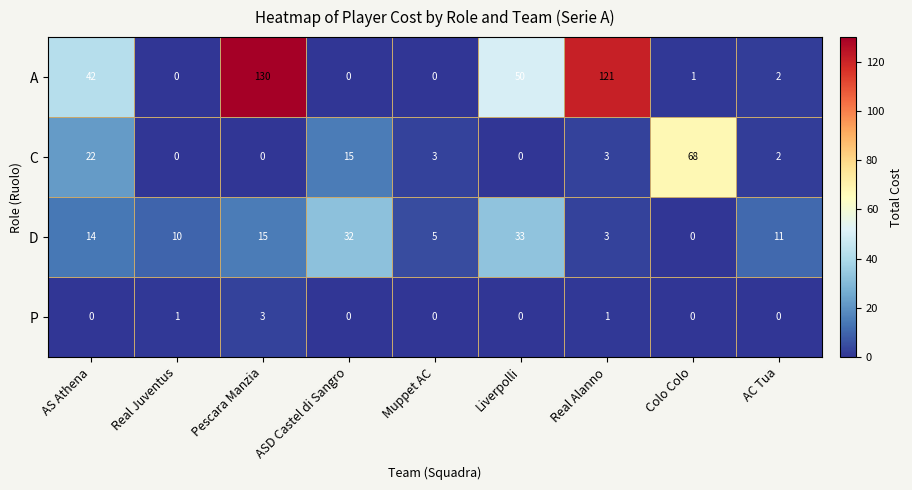

List the series in order of their peak value, highest first.

A, C, D, P